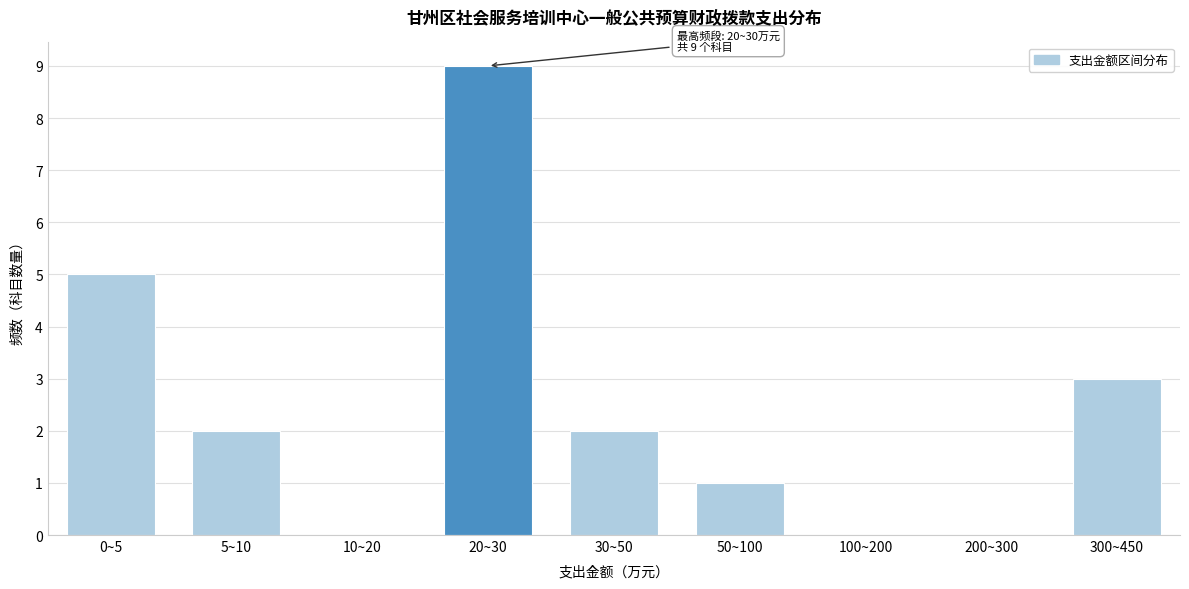

Reading left to right, what are all the values shown in this chart?

0~5=5	5~10=2	10~20=0	20~30=9	30~50=2	50~100=1	100~200=0	200~300=0	300~450=3